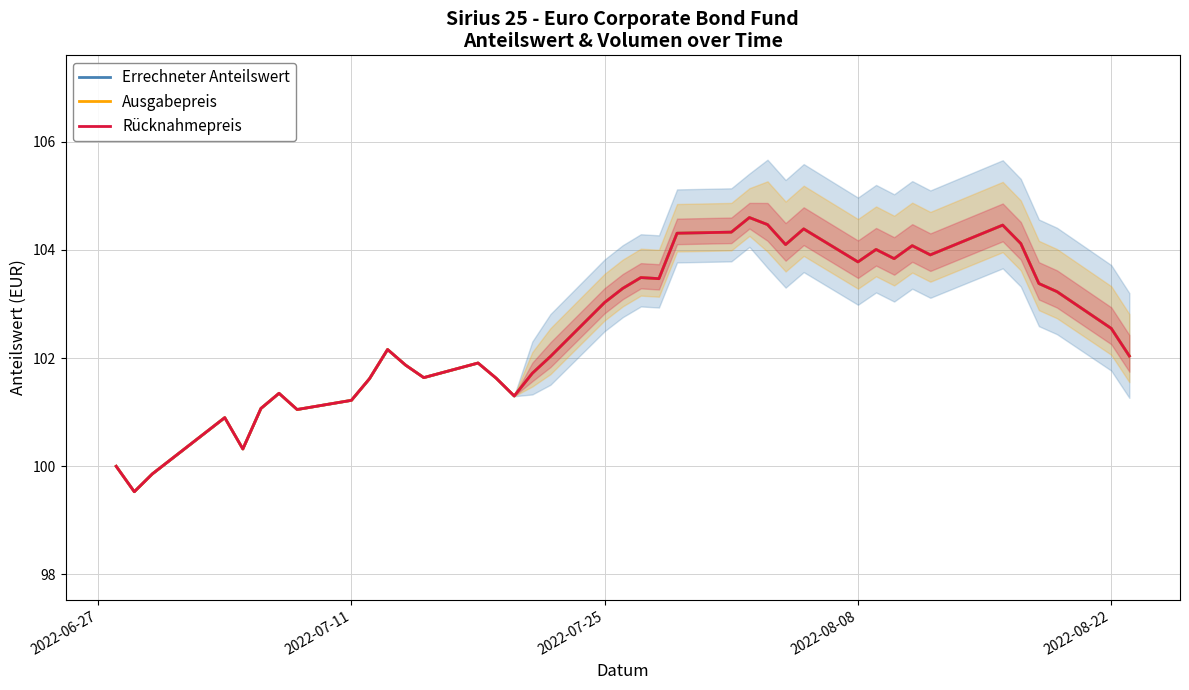

What are all the series names shown in the legend?

Errechneter Anteilswert, Ausgabepreis, Rücknahmepreis